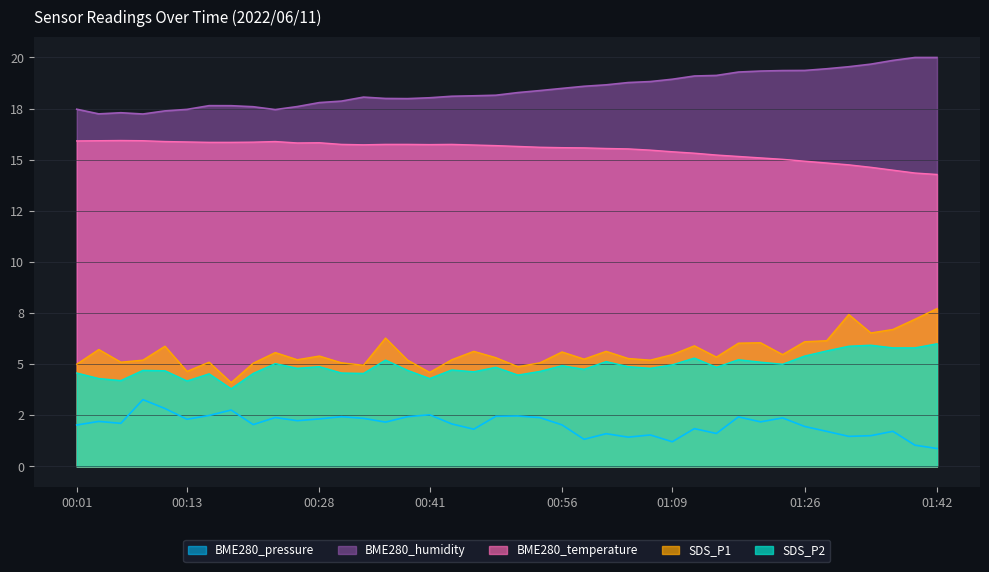

Is it true that BME280_temperature equals 15.8 at 00:26?

True